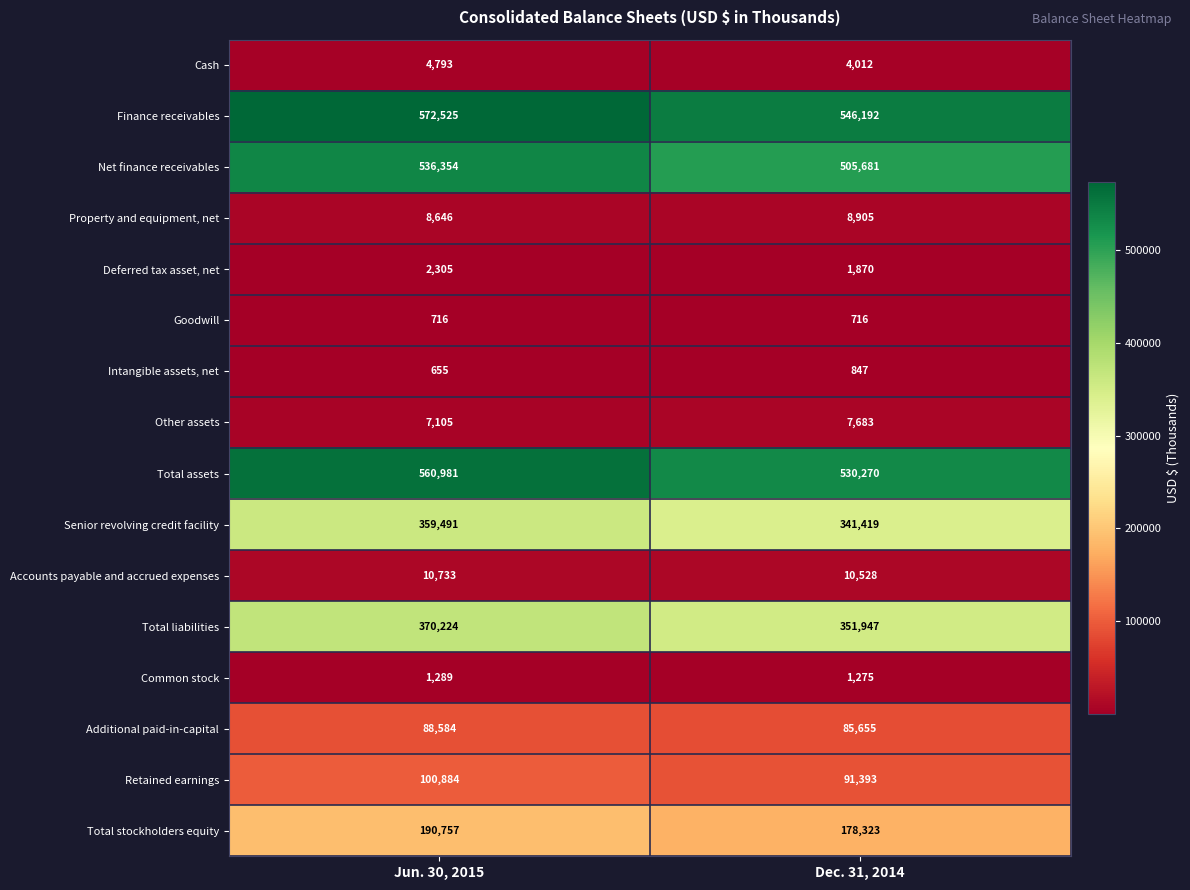

What is the sum of the Senior revolving credit facility values at Dec. 31, 2014 and Jun. 30, 2015?

700910